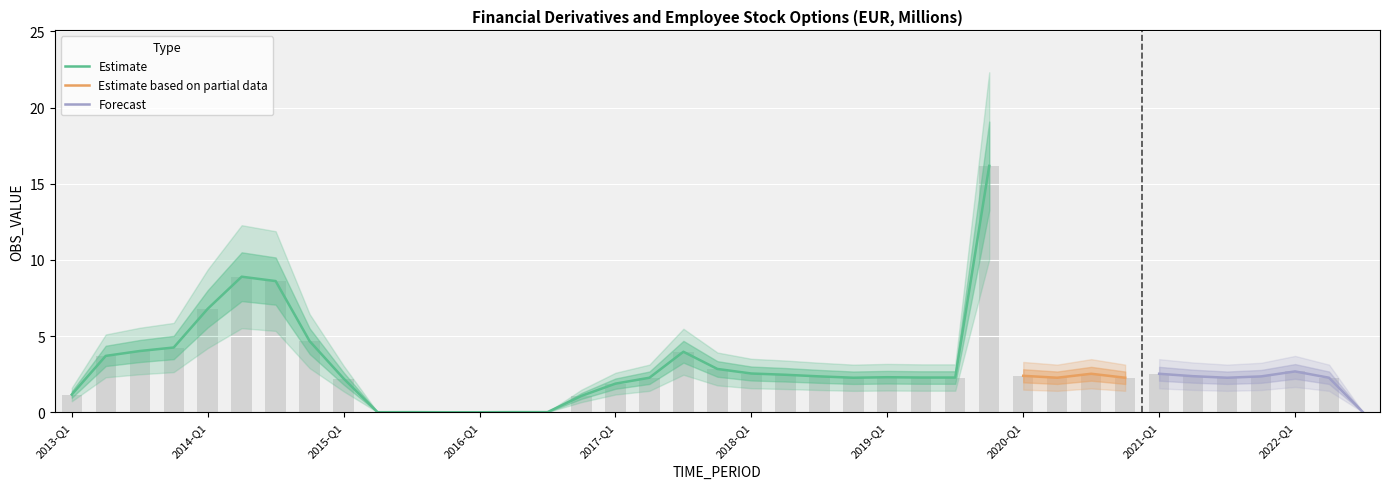

True or false: the data shows 2.2 at 2015-Q1.

True